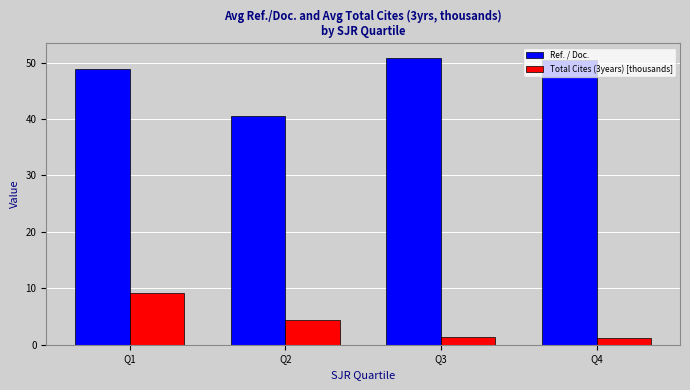

Is the value of Total Cites (3years) [thousands] at Q4 greater than the value of Ref. / Doc. at Q2?

No